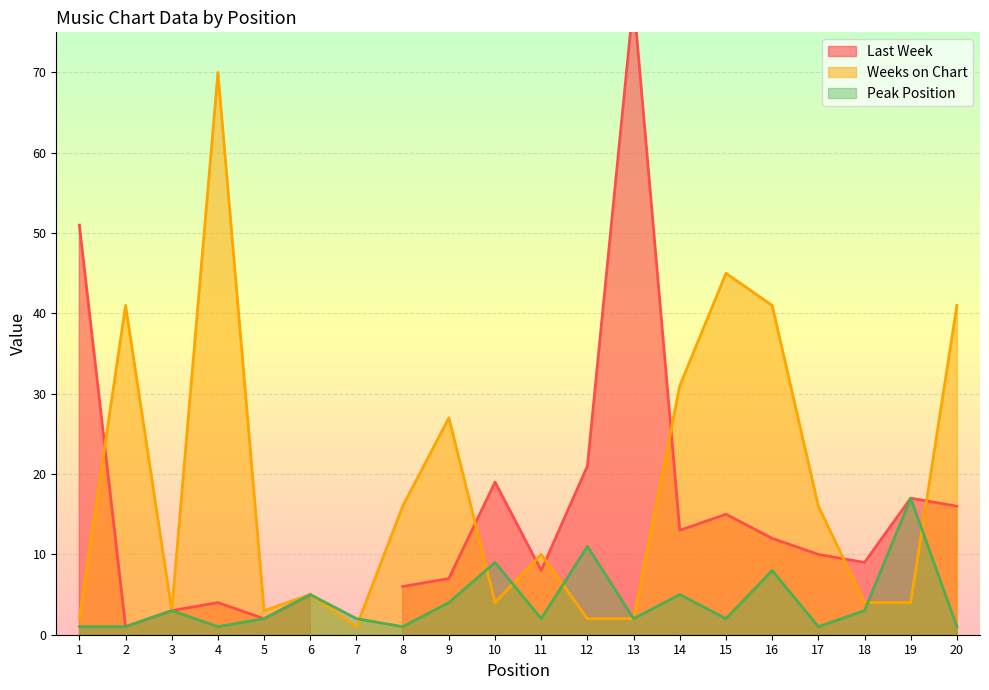

Where is the first local minimum for Peak Position?

4